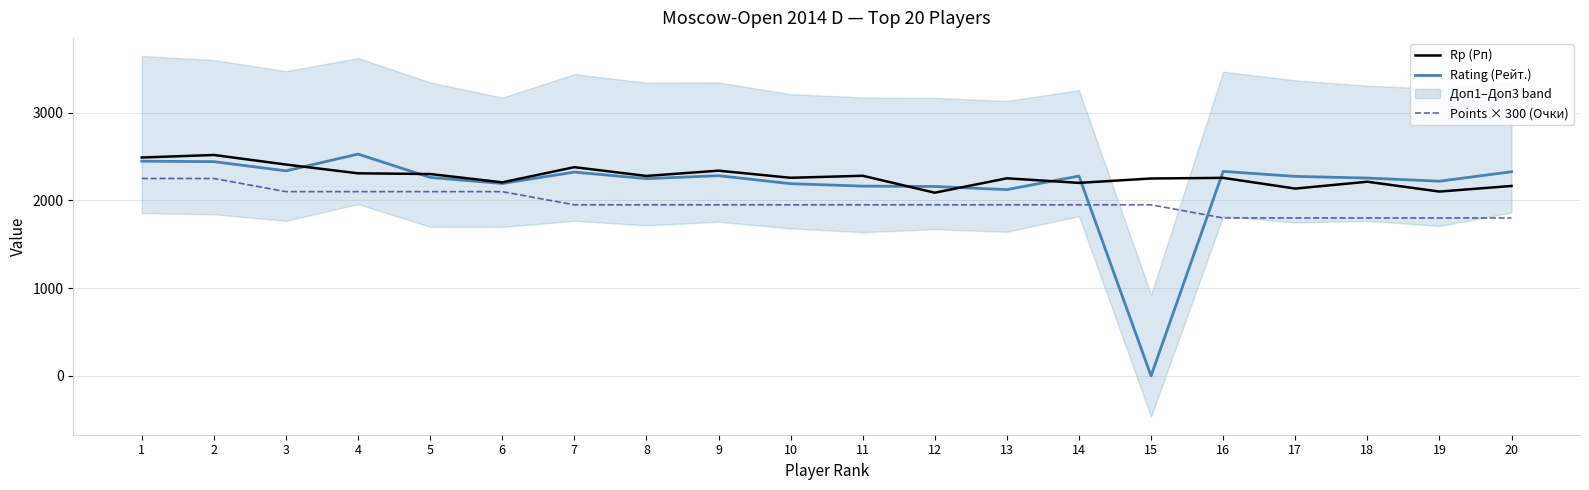

In Rating (Рейт.), how many points are lower than both neighbors (excluding endpoints)?

6